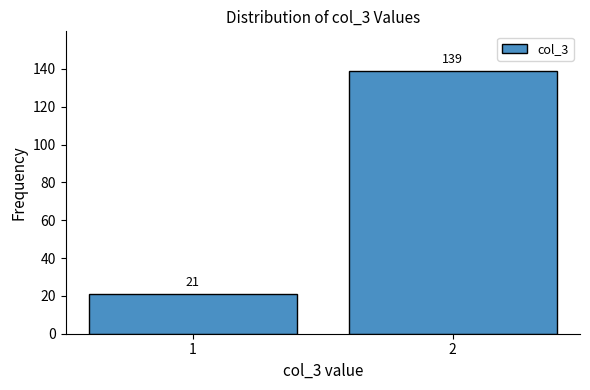

Reading left to right, what are all the values shown in this chart?

21	139